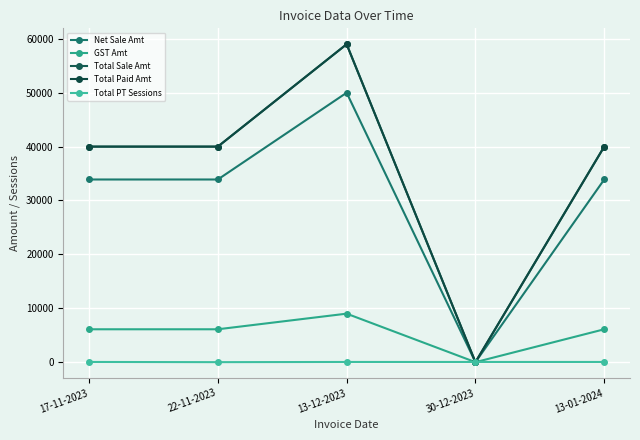

Between 30-12-2023 and 22-11-2023, which is larger?

22-11-2023